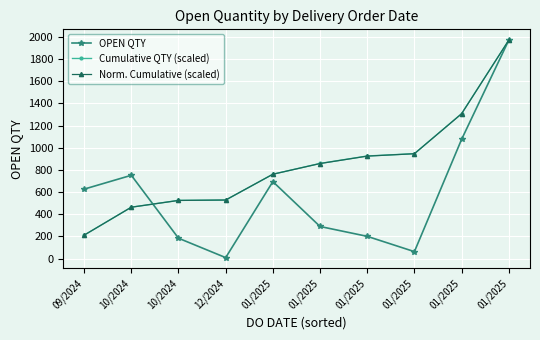

What is the difference between the maximum and minimum values in the Norm. Cumulative (scaled) series?

1759.2